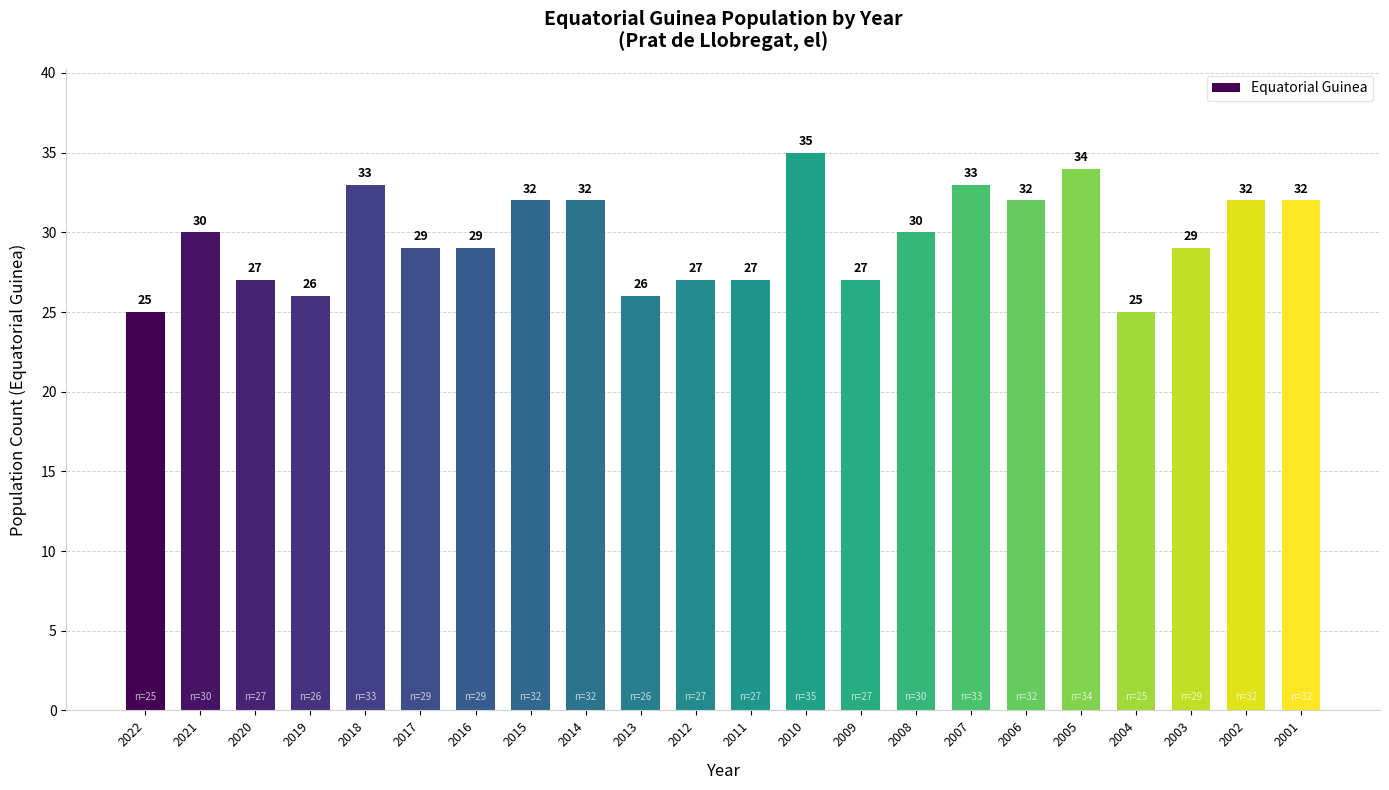

Which category has the highest value across all series?

2010